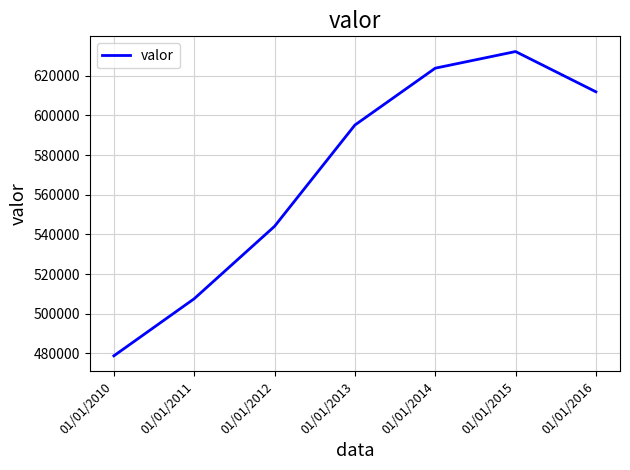

What is the change in value from 01/01/2010 to 01/01/2015?

+153366